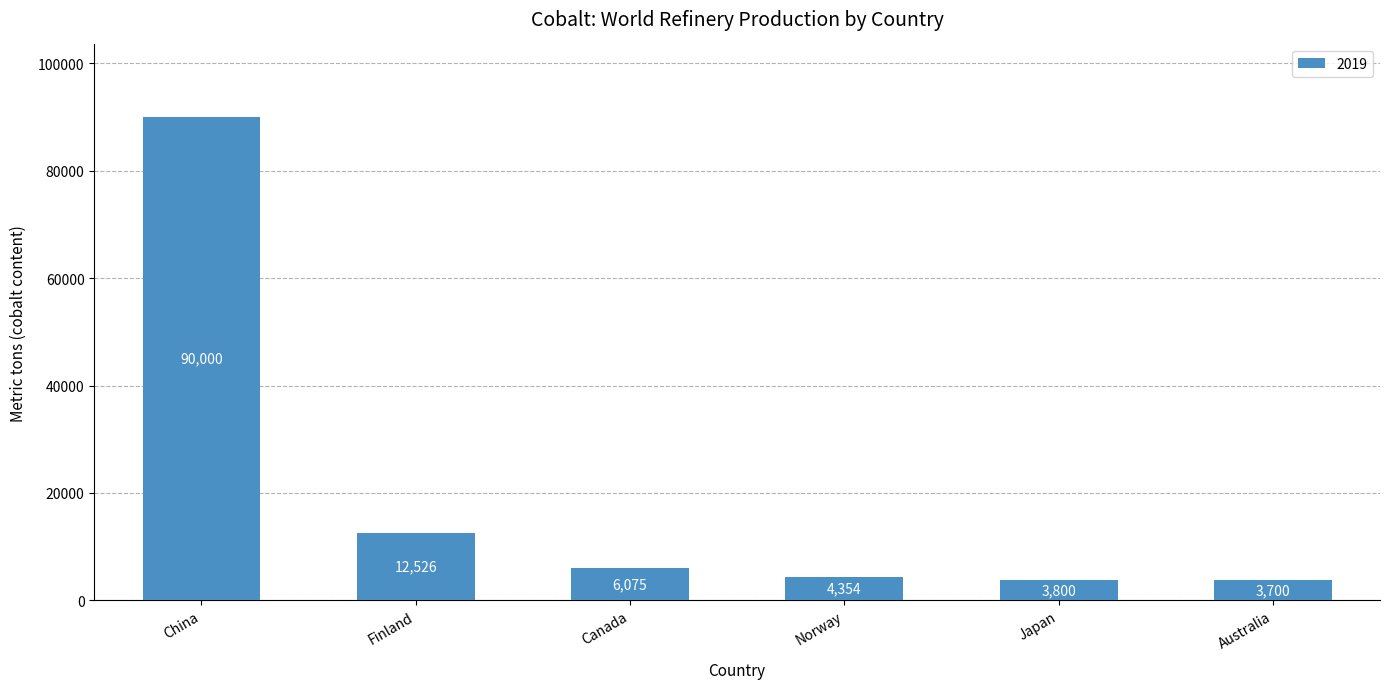

Is it true that the value at Canada is 6075?

True